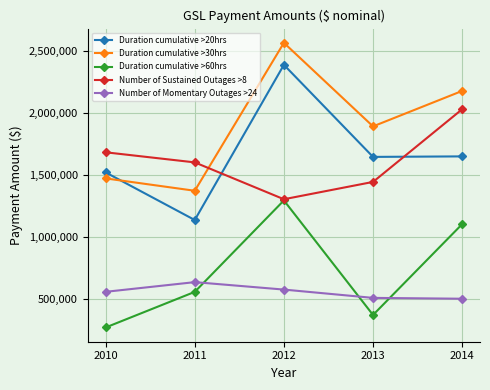

What is the minimum value shown in the chart?

271800